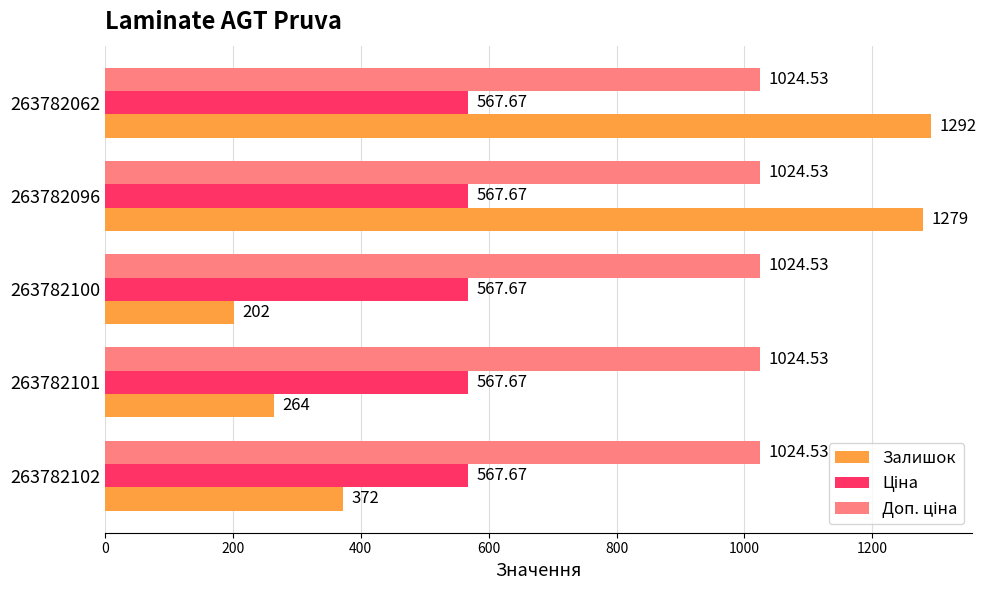

At which category is the sum across all series the highest?

263782062